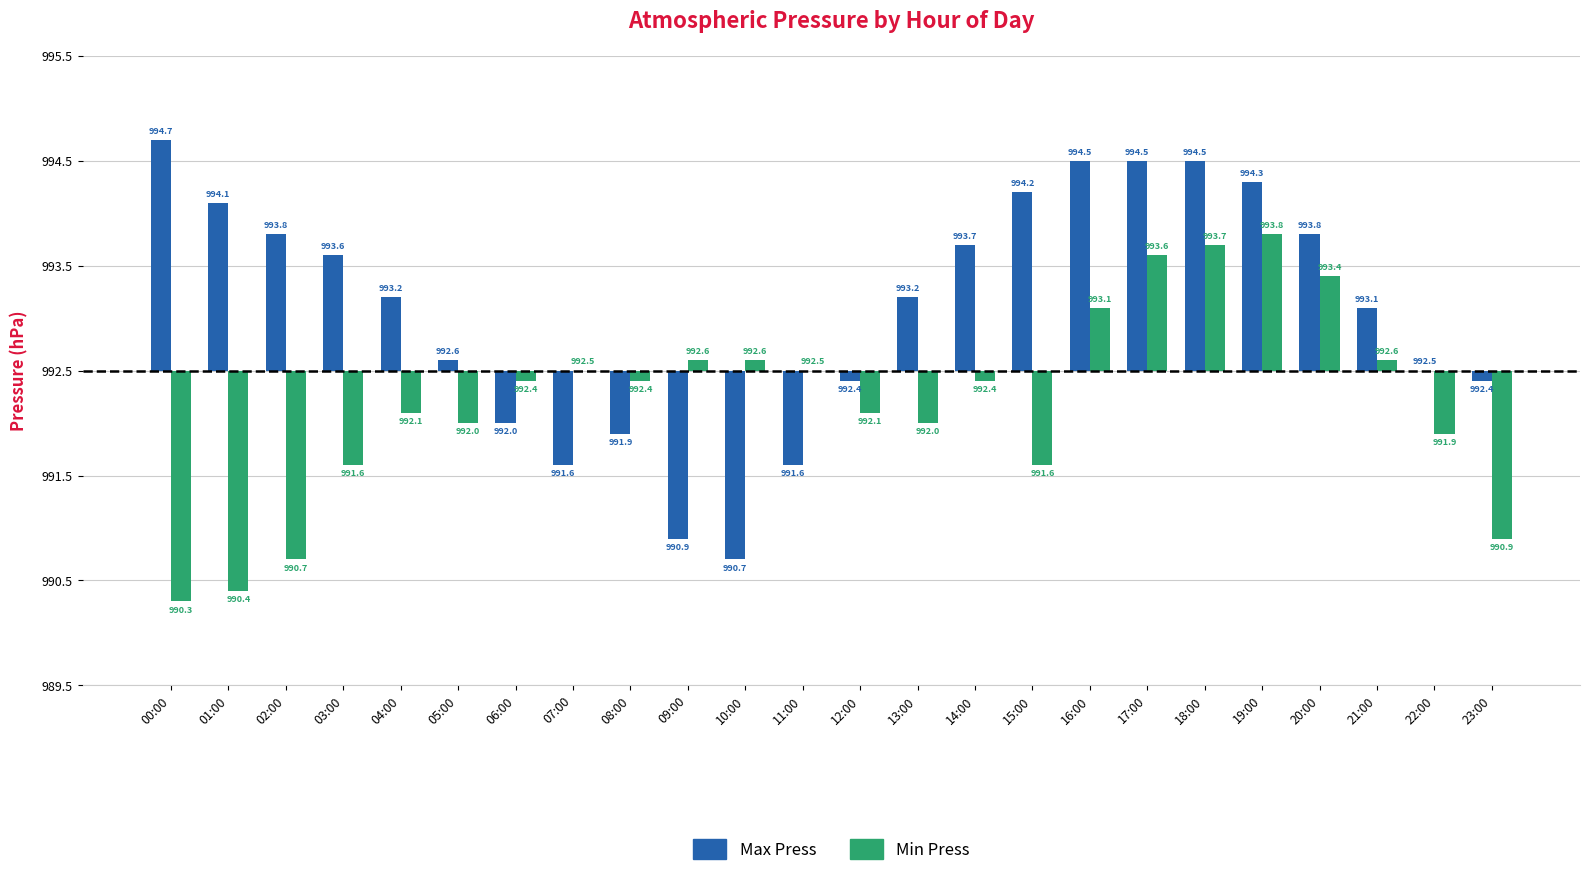

Are the bars horizontal?

No